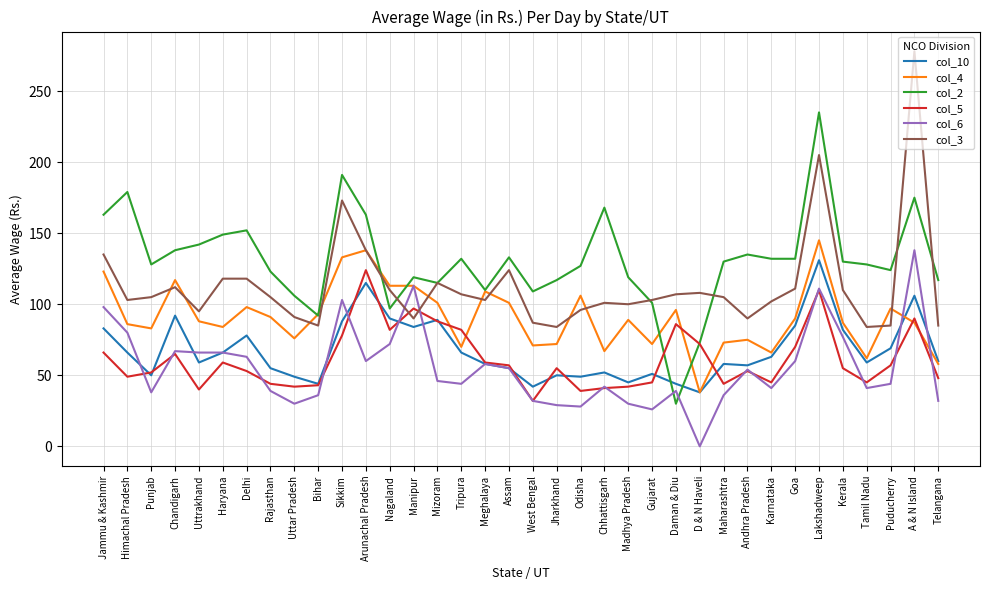

Does the chart display data point markers on the line(s)?

No